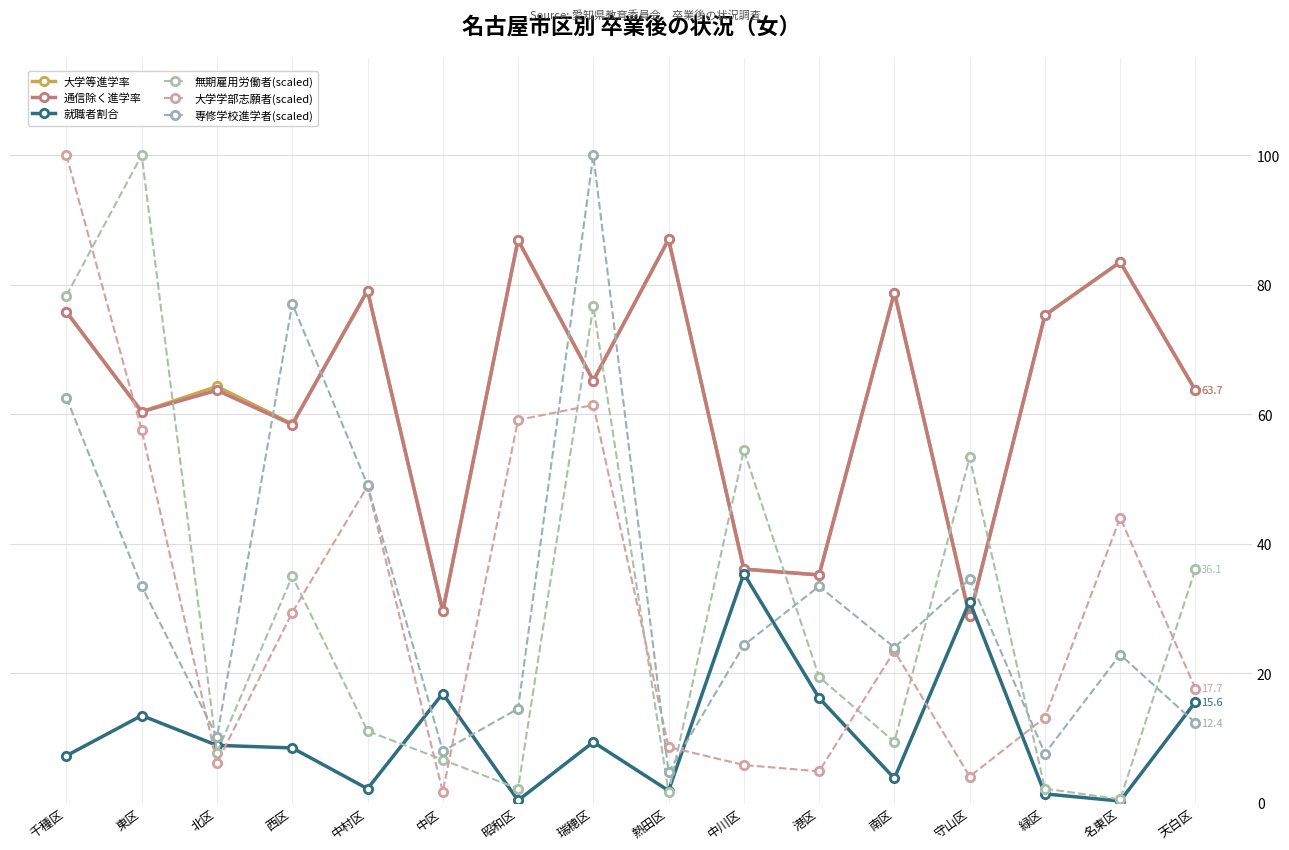

Which category has the lowest value in the 専修学校進学者(scaled) series?

熱田区